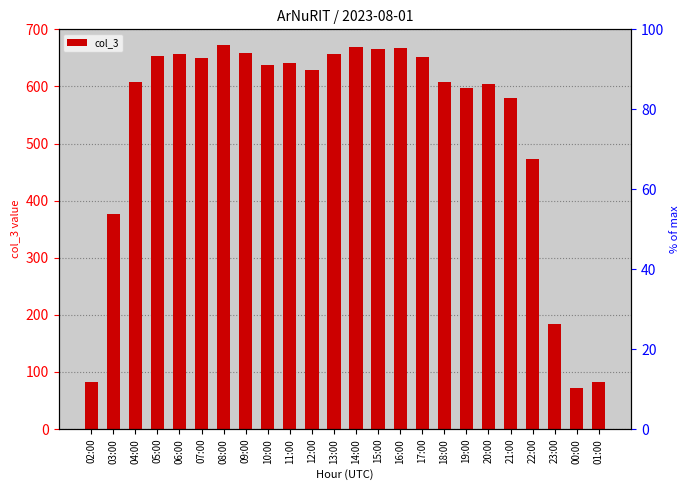

What is the sum of the values at 09:00 and 23:00?

843